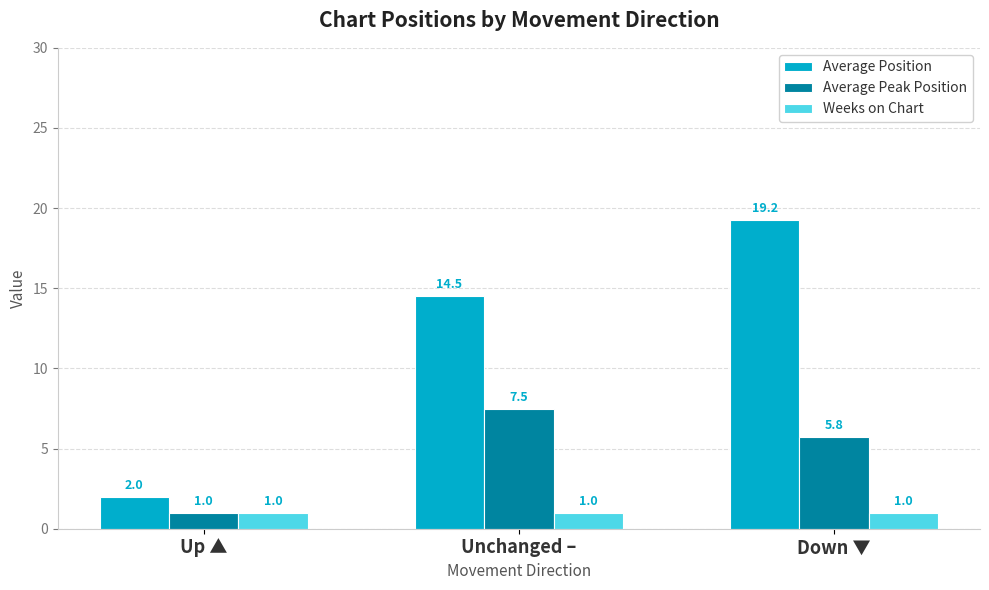

Which series has the largest total across all categories?

Average Position